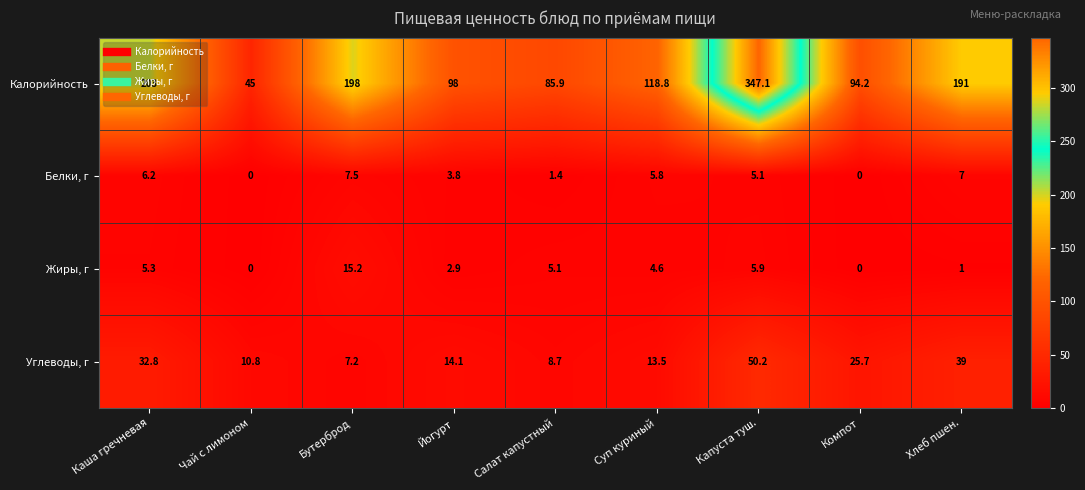

What is the difference between the highest and lowest values at Компот?

94.2